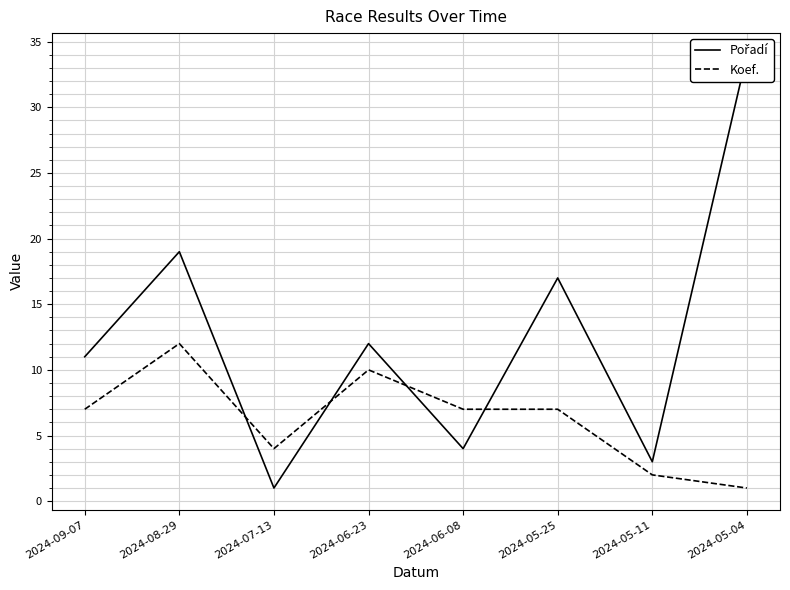

How many interior local valleys does the Koef. series have?

1